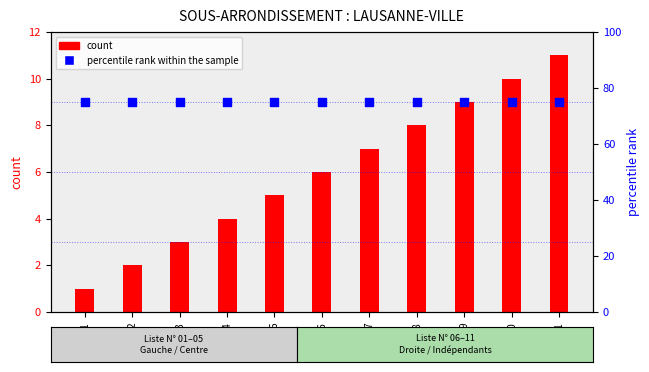

Which series has the widest spread of Y values?

count